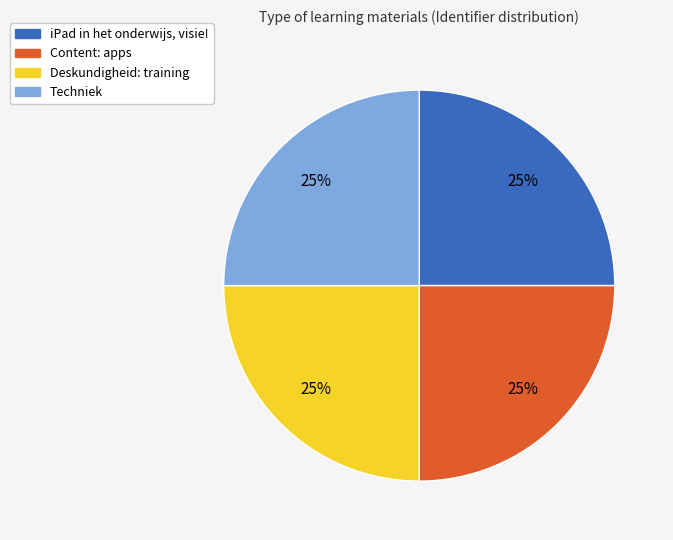

The Techniek slice represents 15% of the pie. True or false?

False